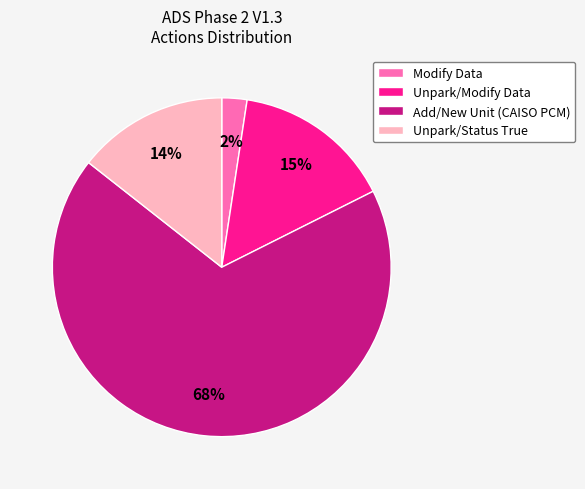

What percentage is the Unpark/Modify Data slice, to the nearest percent?

15%